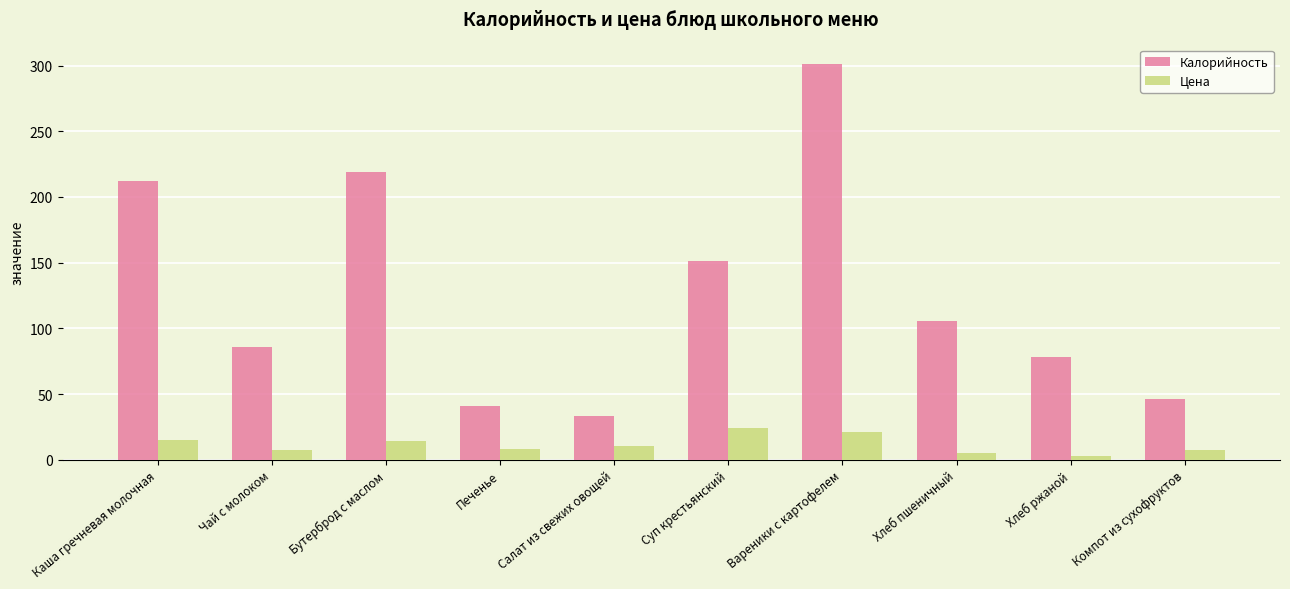

Between Хлеб пшеничный and Компот из сухофруктов, which series saw the biggest shift?

Калорийность